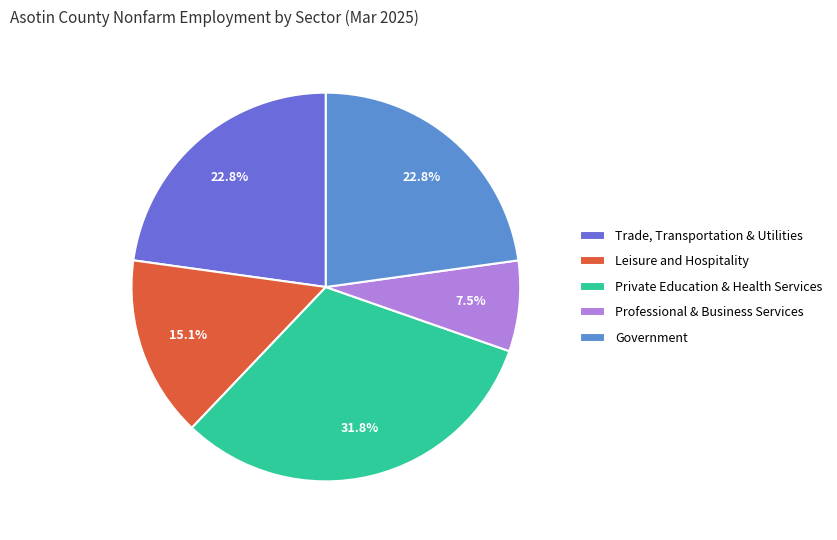

Is Leisure and Hospitality the majority of the pie?

No